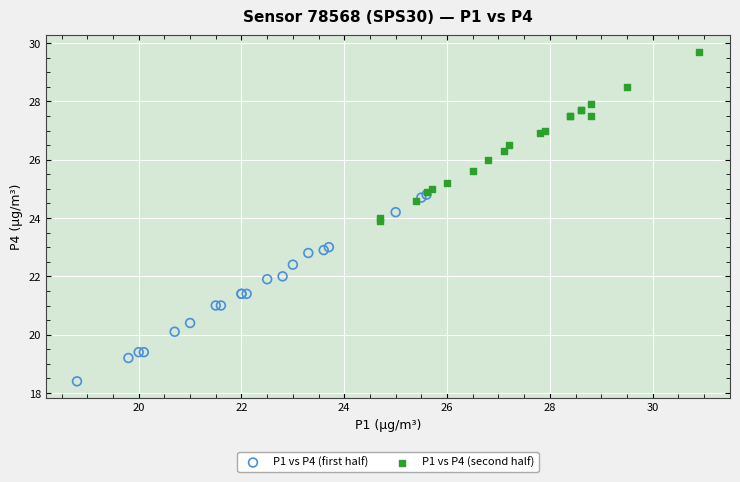

Which series reaches the minimum Y coordinate?

P1 vs P4 (first half)